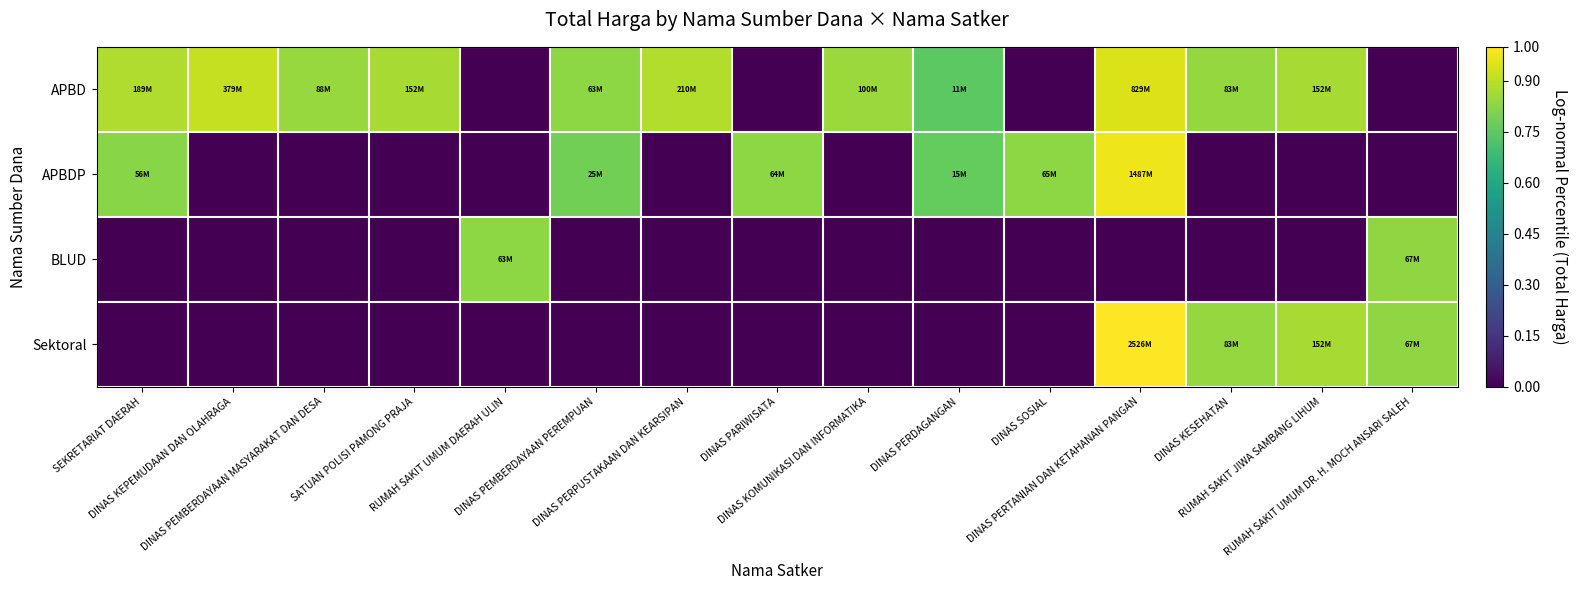

Which category has the lowest value across all series?

RUMAH SAKIT UMUM DAERAH ULIN